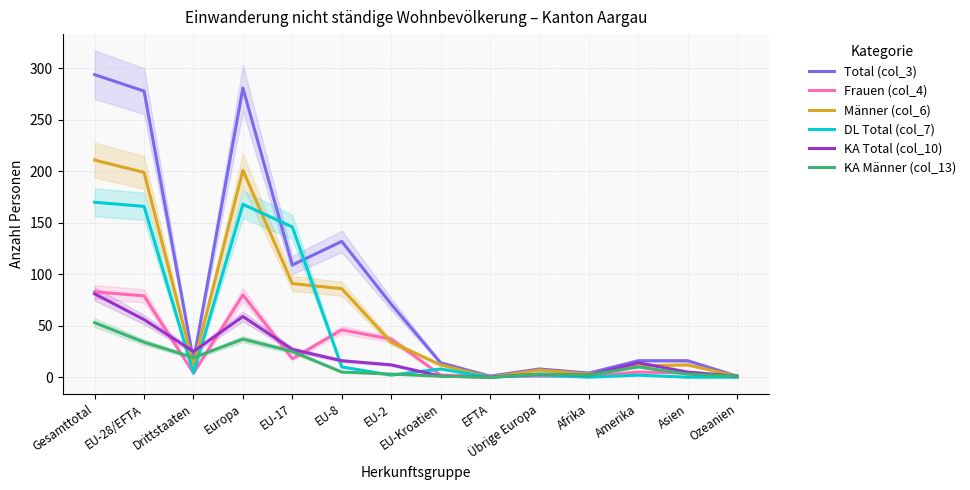

True or false: KA Männer (col_13) and KA Total (col_10) cross at least once.

False